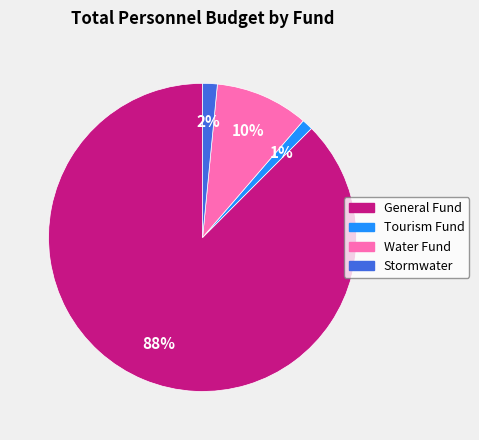

Which slice is the largest?

General Fund